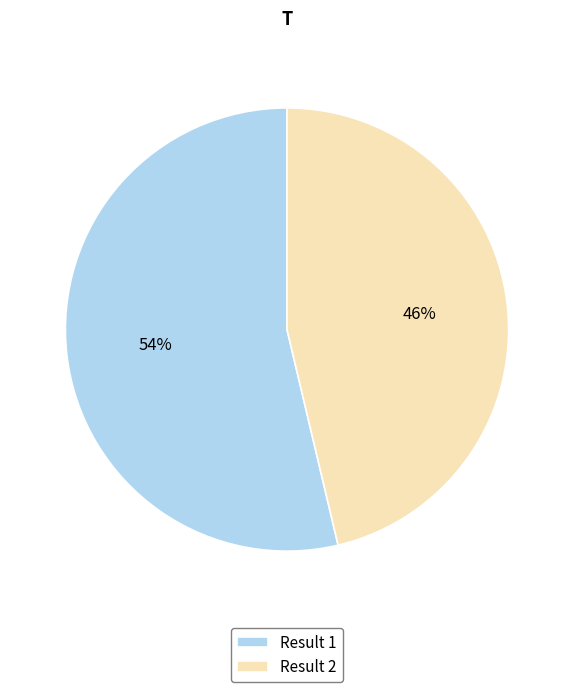

Which category has the biggest portion of the pie?

Result 1